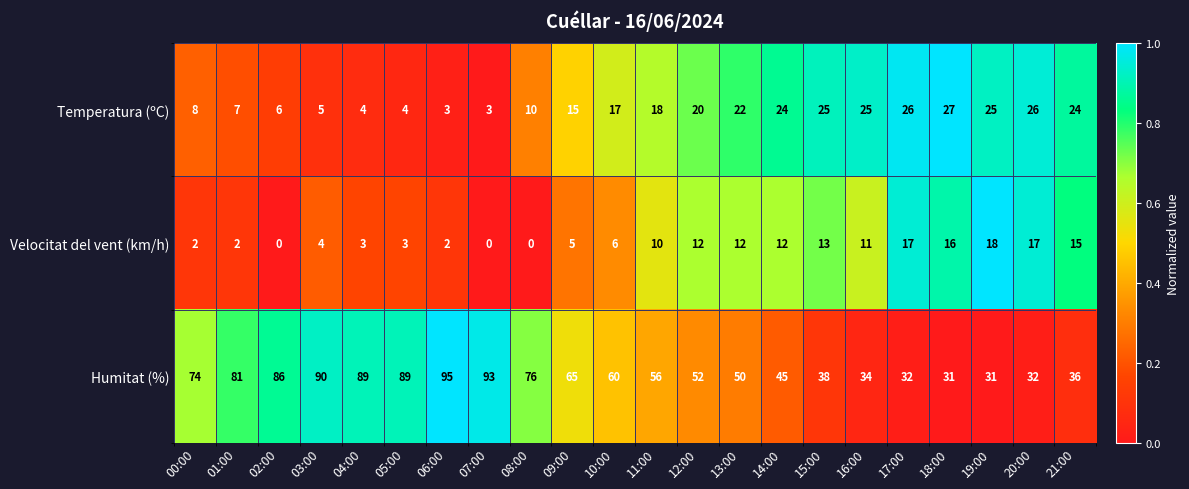

What is the highest value of the Velocitat del vent (km/h) series?

18